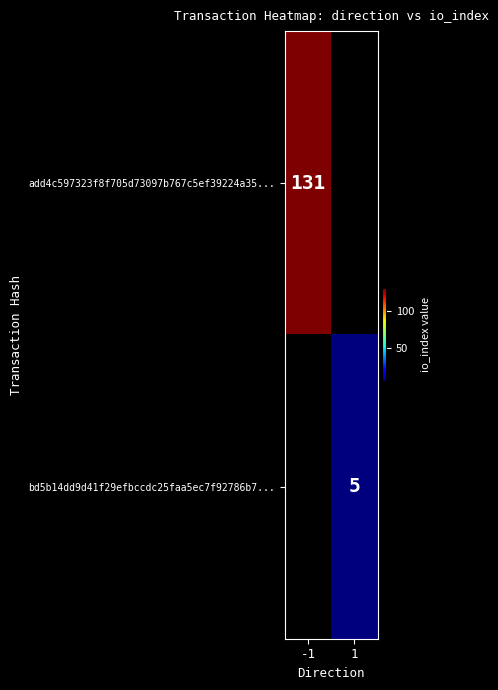

The bd5b14dd9d41f29efbccdc25faa5ec7f92786b7... series shows 7 at 1. True or false?

False